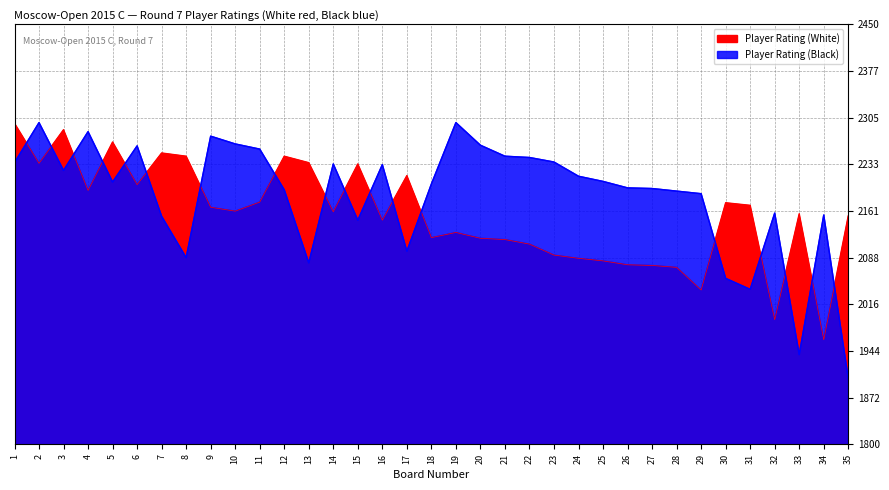

Where do Player Rating (Black) and Player Rating (White) first cross each other?

1 and 2